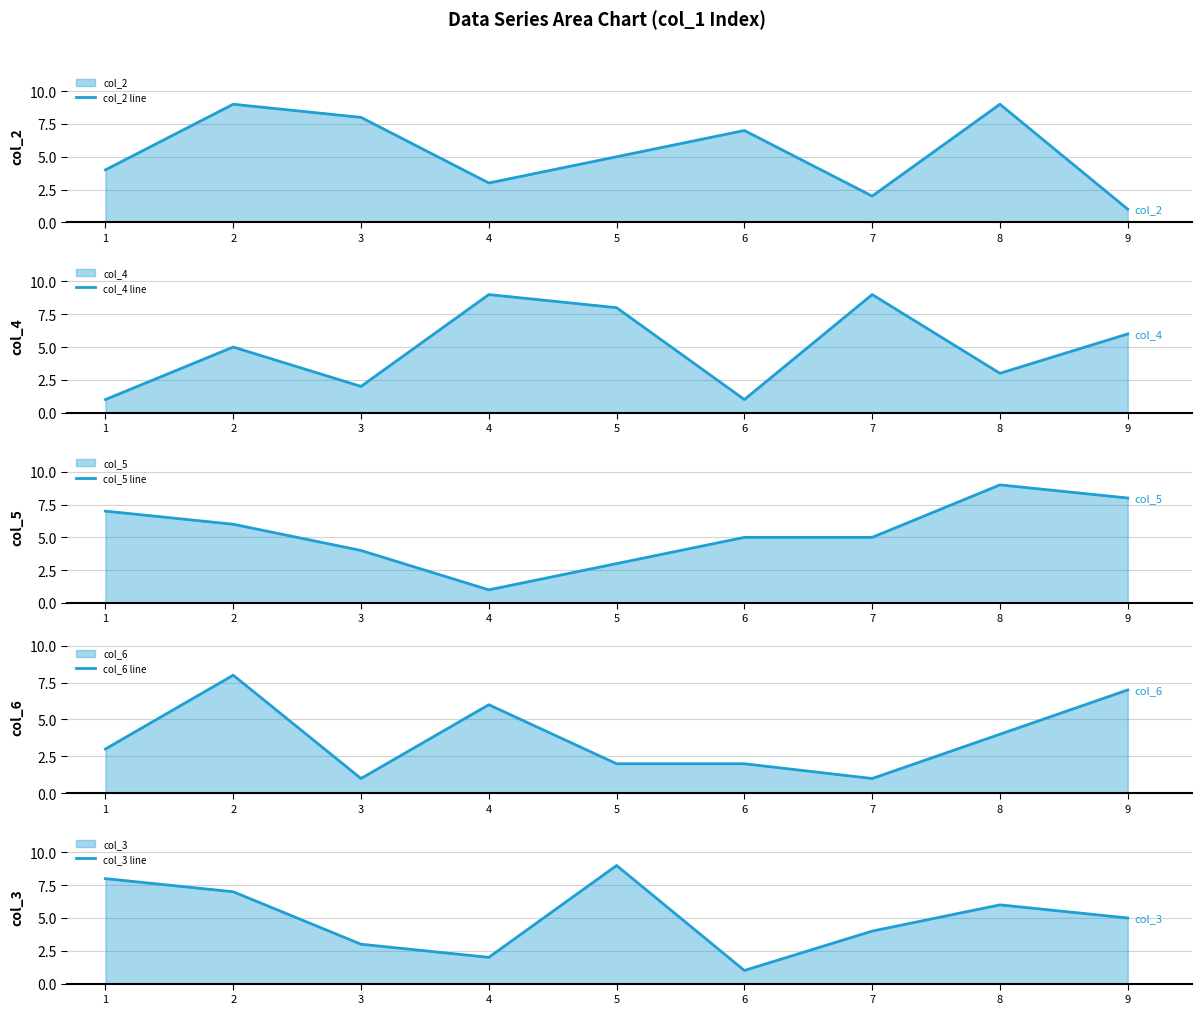

What is the value of the col_4 line point at the 3rd from the left?

2